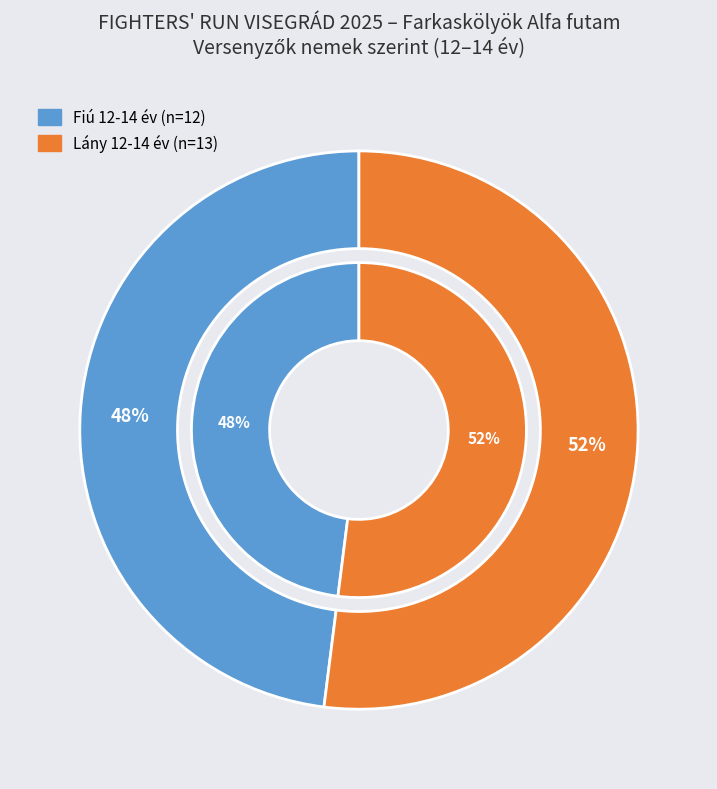

Rank the categories by value from lowest to highest.

Fiú 12-14 év, Lány 12-14 év